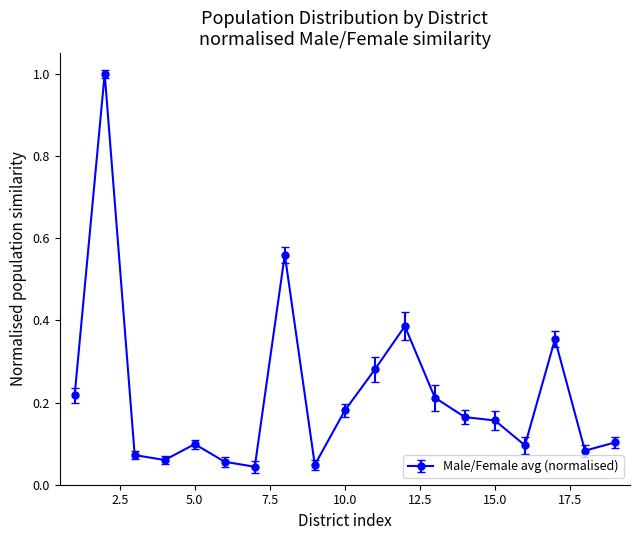

What is the maximum value shown in the chart?

1.0